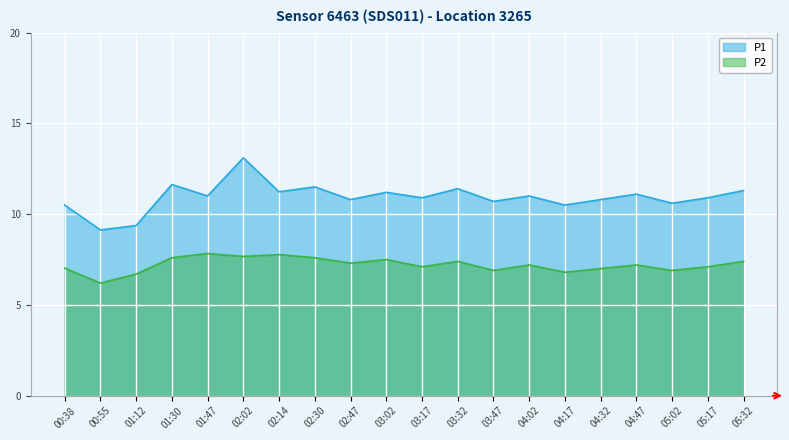

Does the chart display data point markers on the line(s)?

No